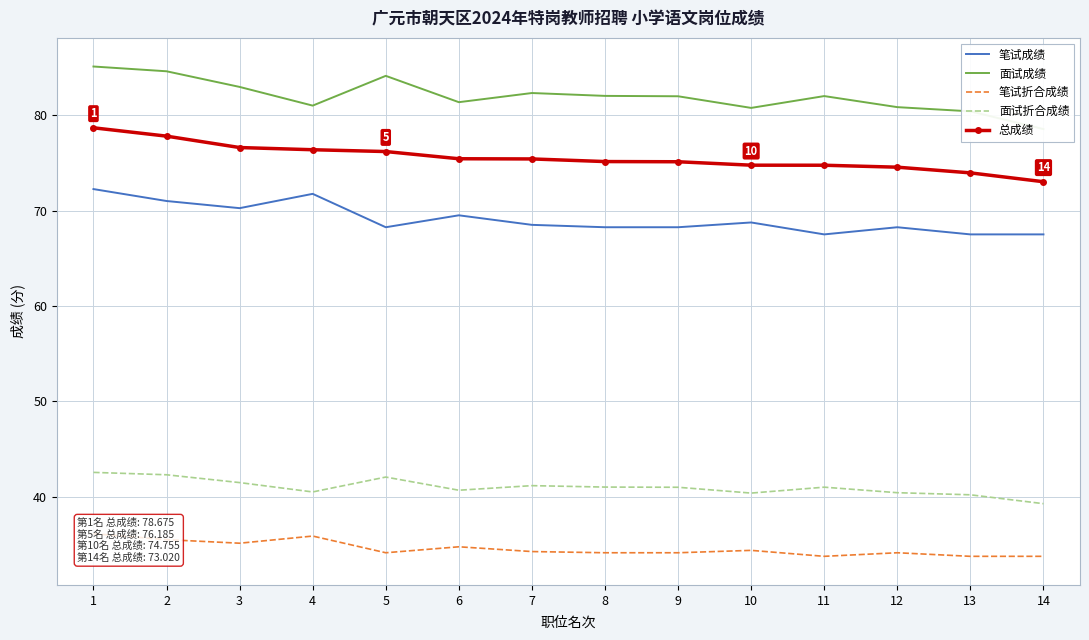

What is the total value across all series at 14?

292.1